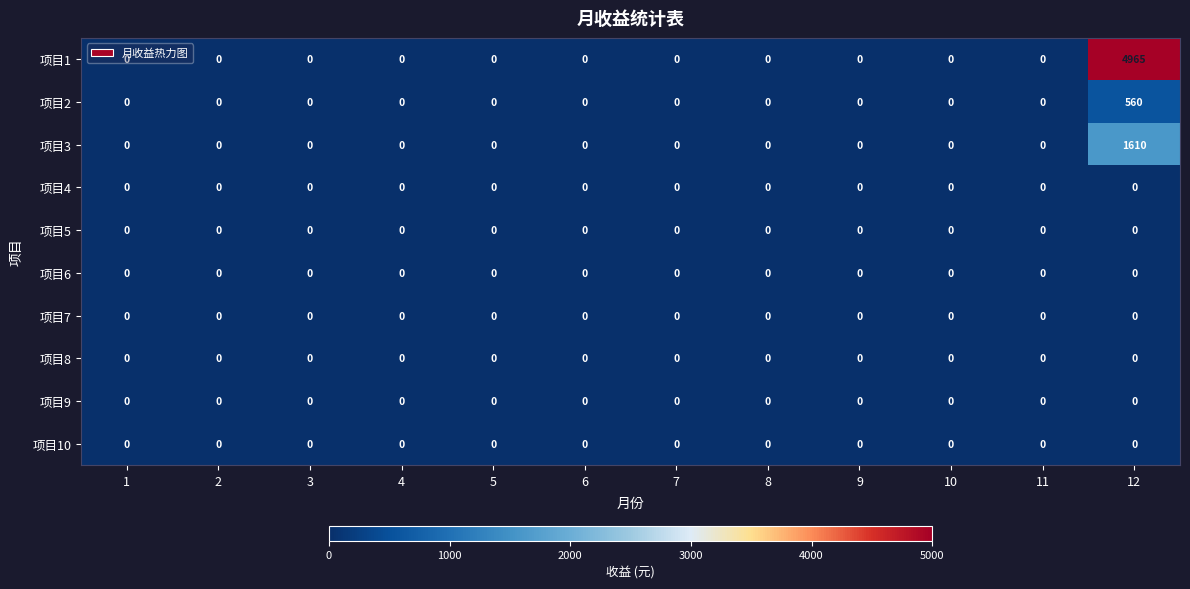

Count the number of data series in this chart.

10